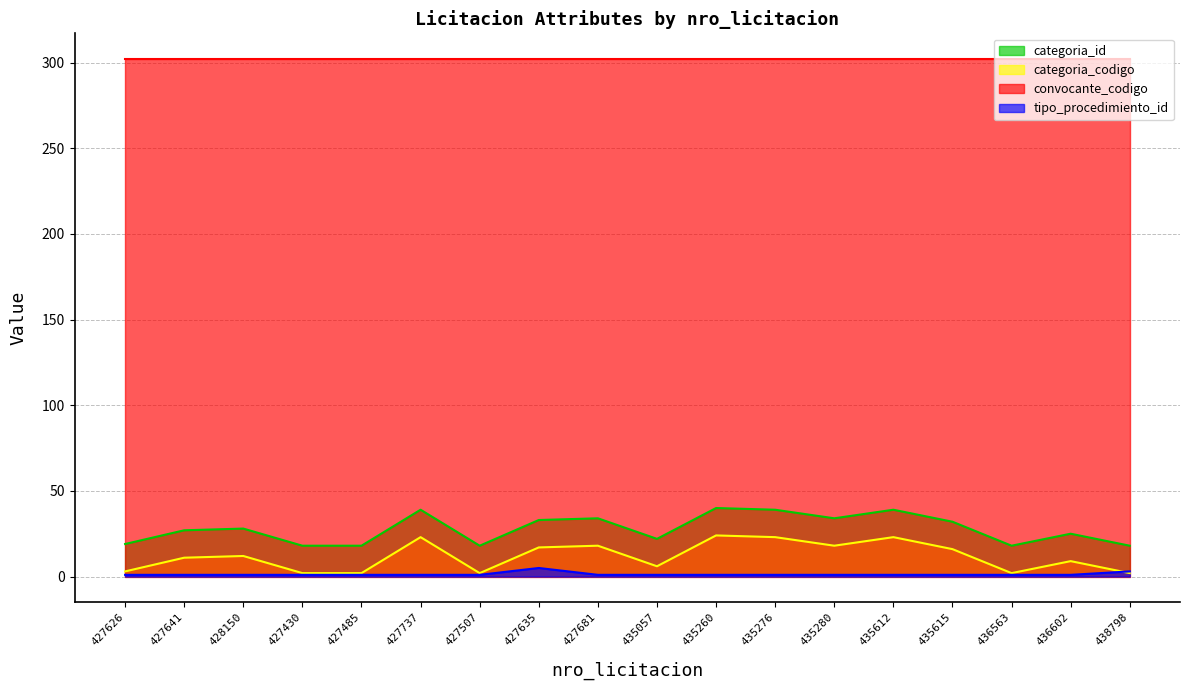

What are all the series names shown in the legend?

categoria_id, categoria_codigo, convocante_codigo, tipo_procedimiento_id